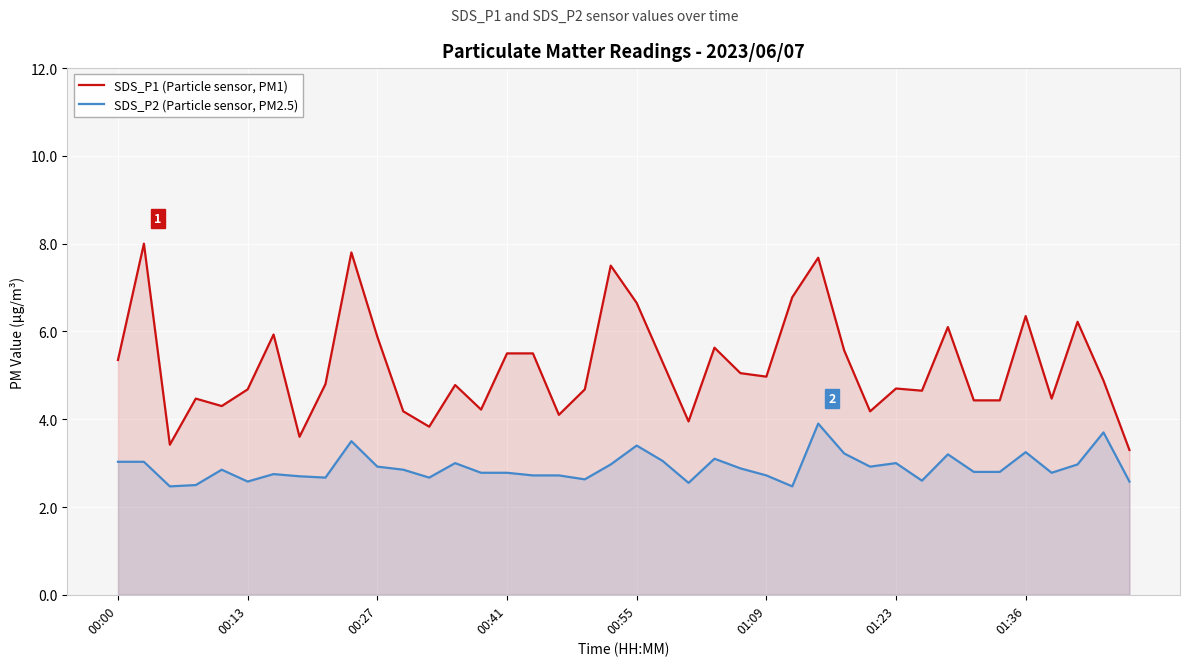

Reading left to right, extract all data points from this chart.

SDS_P1 (Particle sensor, PM1): 5.3	8.0	3.4	4.5	4.3	4.7	5.9	3.6	4.8	7.8	5.9	4.2	3.8	4.8	4.2	5.5	5.5	4.1	4.7	7.5	6.7	5.3	4.0	5.6	5.0	5.0	6.8	7.7	5.6	4.2	4.7	4.7	6.1	4.4	4.4	6.3	4.5	6.2	4.9	3.3
SDS_P2 (Particle sensor, PM2.5): 3.0	3.0	2.5	2.5	2.9	2.6	2.8	2.7	2.7	3.5	2.9	2.9	2.7	3.0	2.8	2.8	2.7	2.7	2.6	3.0	3.4	3.0	2.5	3.1	2.9	2.7	2.5	3.9	3.2	2.9	3.0	2.6	3.2	2.8	2.8	3.2	2.8	3.0	3.7	2.6